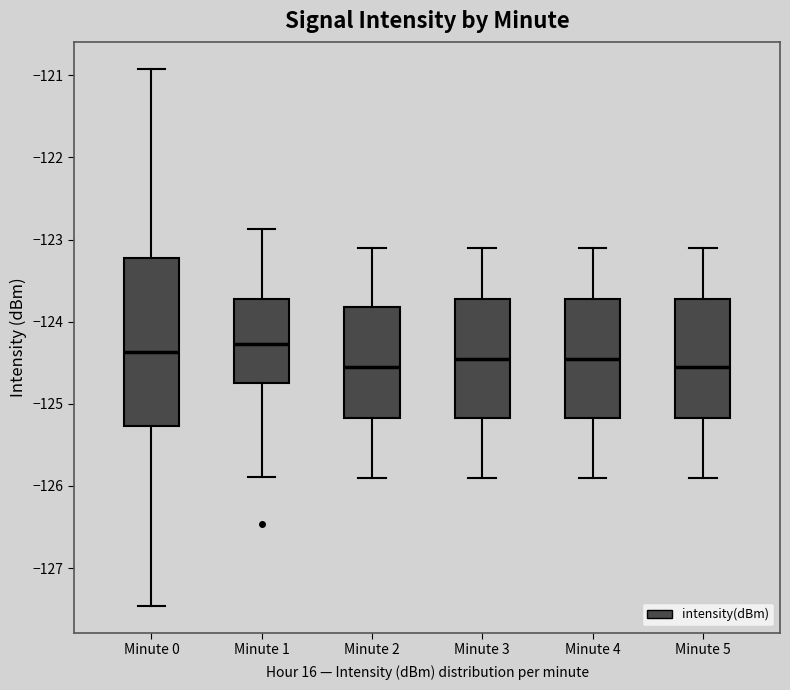

Reading left to right, transcribe this box plot: for each box, give where its median line is, the range the box spans, and where its two whiskers end, as read against the y-axis. The values are not printed on the chart, so give them approximately, as read against the axis.

Minute 0: median -124.4, box -125.3 to -123.2, whiskers -127.5 to -120.9
Minute 1: median -124.3, box -124.8 to -123.7, whiskers -125.9 to -122.9
Minute 2: median -124.5, box -125.2 to -123.8, whiskers -125.9 to -123.1
Minute 3: median -124.4, box -125.2 to -123.7, whiskers -125.9 to -123.1
Minute 4: median -124.4, box -125.2 to -123.7, whiskers -125.9 to -123.1
Minute 5: median -124.5, box -125.2 to -123.7, whiskers -125.9 to -123.1